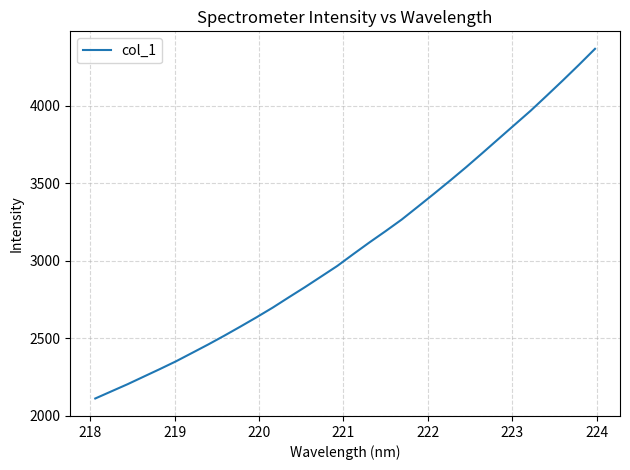

What is the greatest value displayed?

4367.5